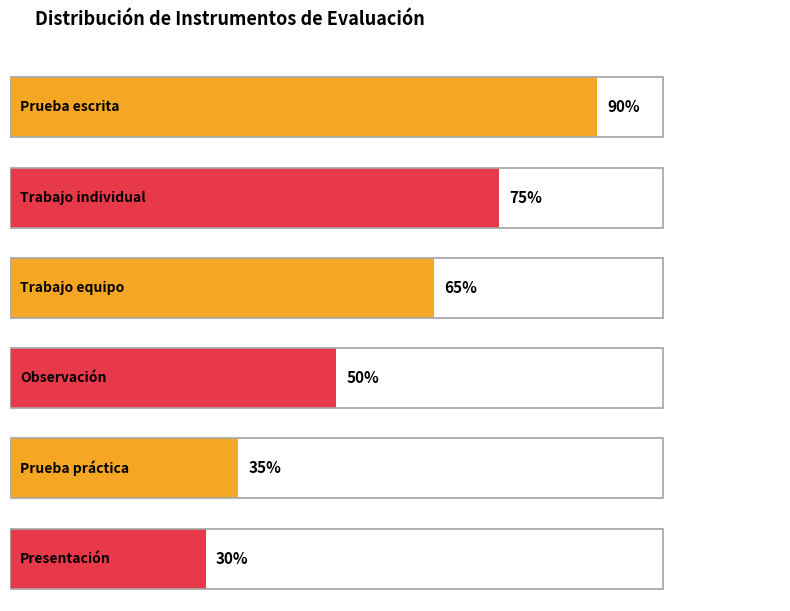

At which label does the data first exceed 13?

Prueba escrita